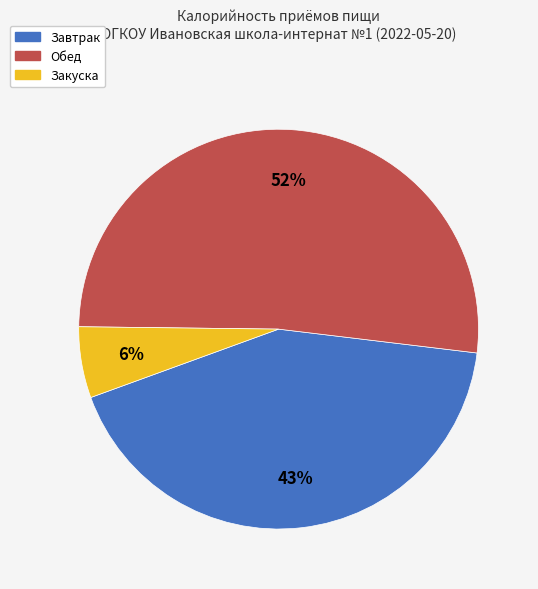

What percentage is the Закуска slice, to the nearest percent?

6%